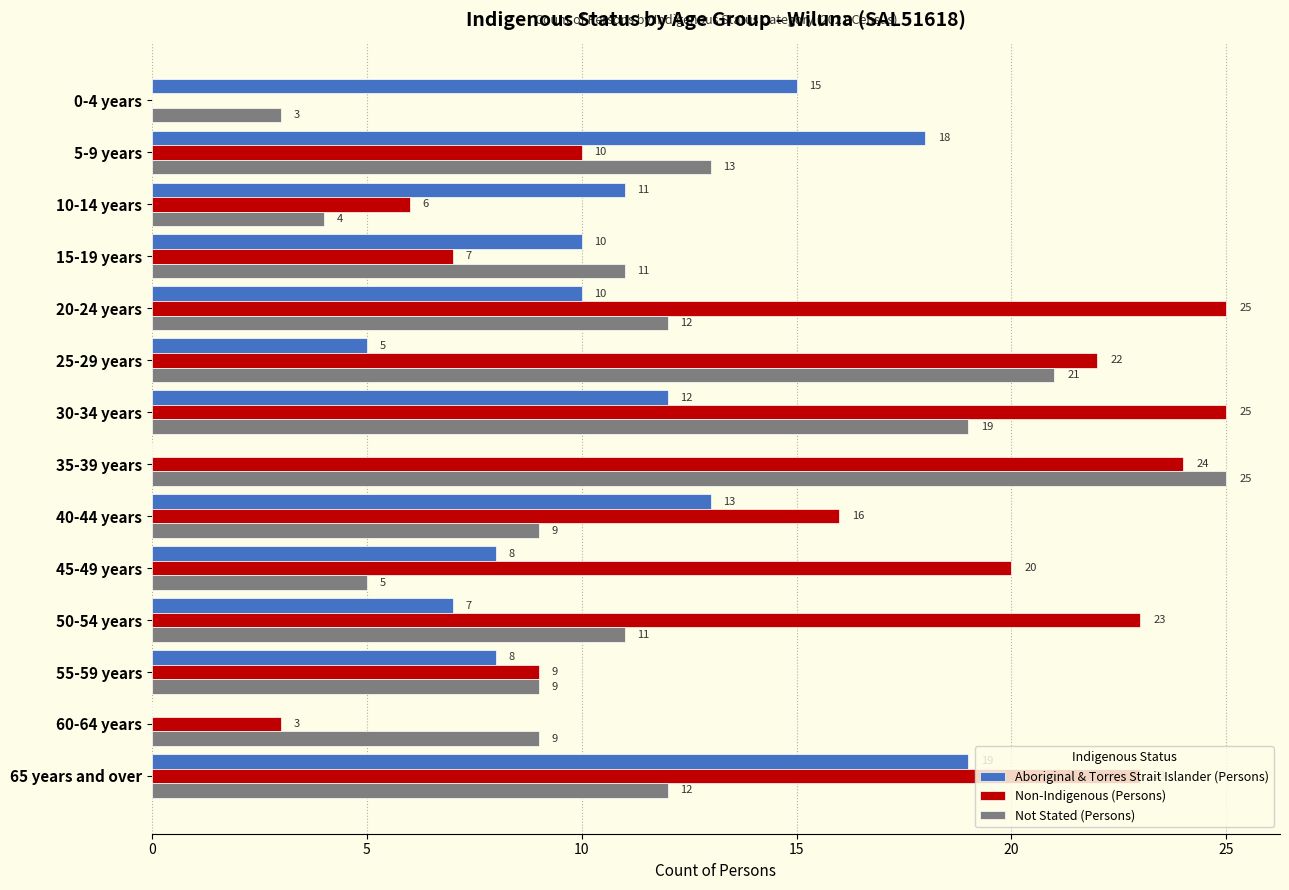

Which series changed the most between 0-4 years and 35-39 years?

Non-Indigenous (Persons)